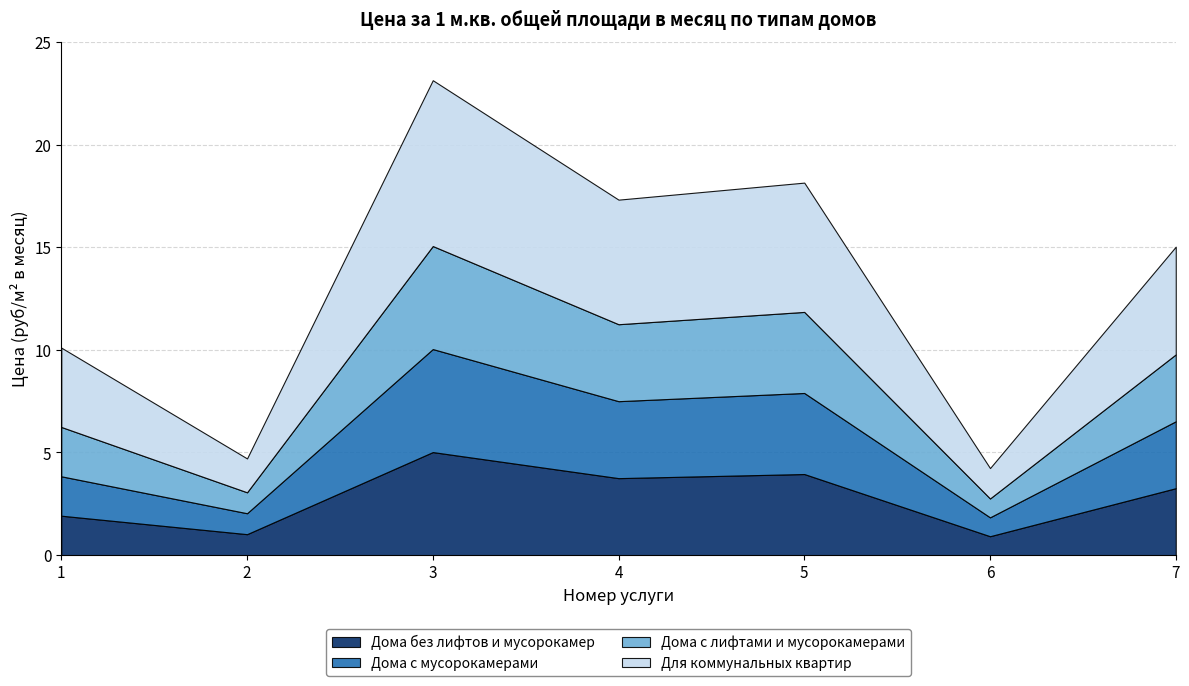

What is the greatest value displayed?

8.1